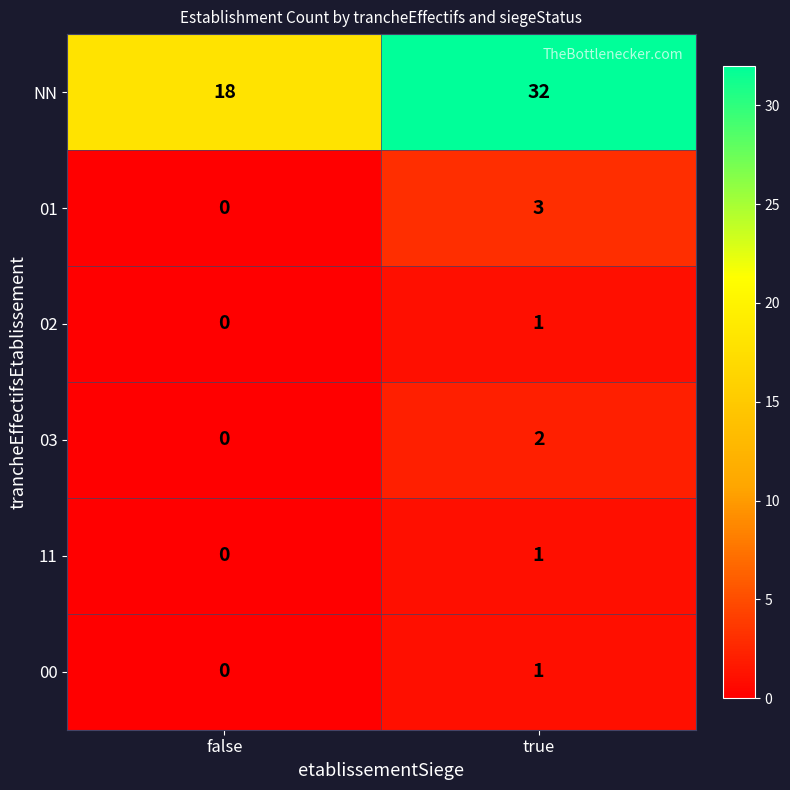

What is the average value of the NN series?

25